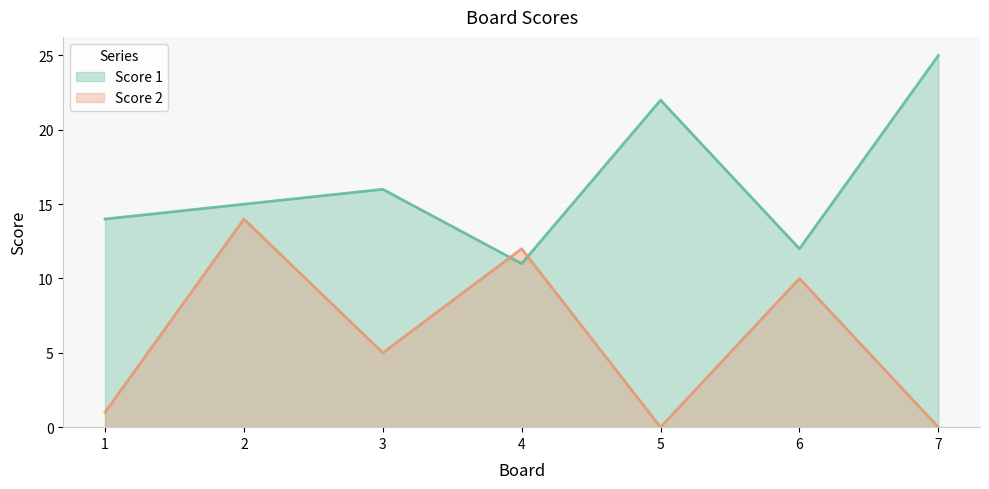

What are all the series names shown in the legend?

Score 1, Score 2